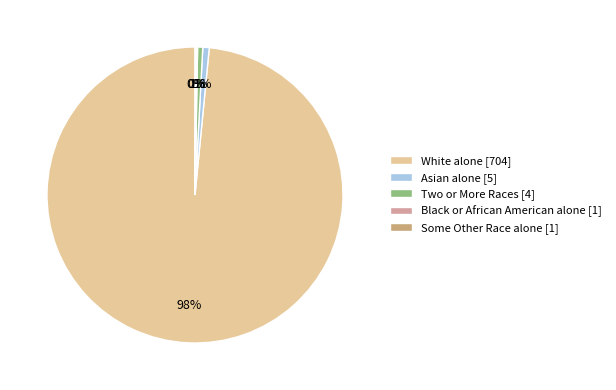

To the nearest percent, what is the combined percentage of White alone and Two or More Races?

99%